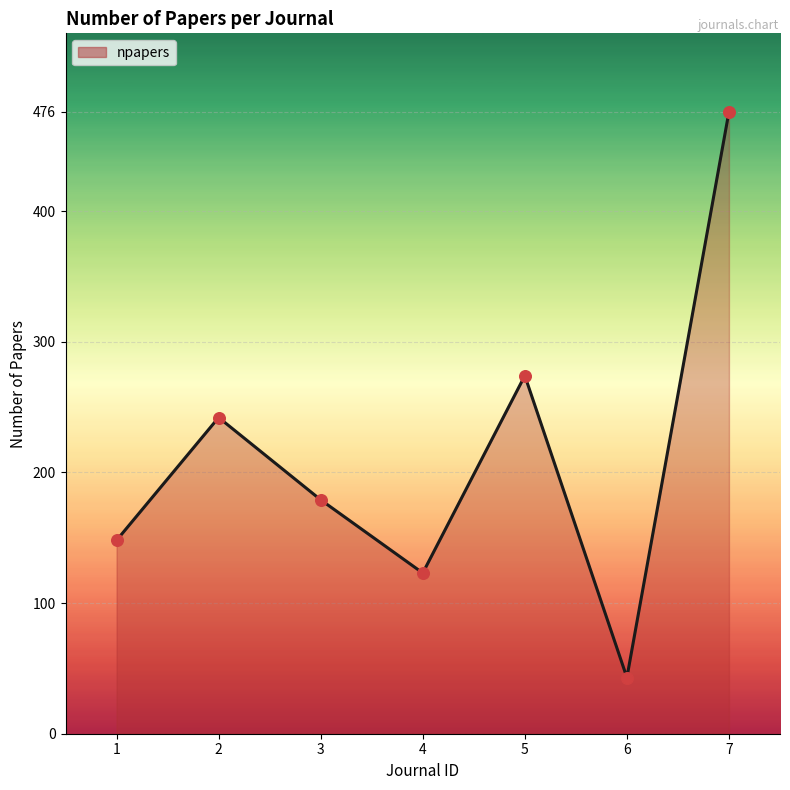

Approximately how many times larger is the value at 4 compared to 6?

2.9